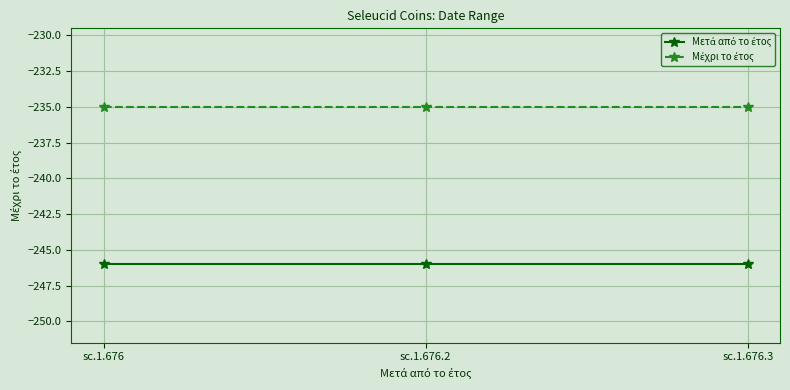

What is the minimum value shown in the chart?

-246